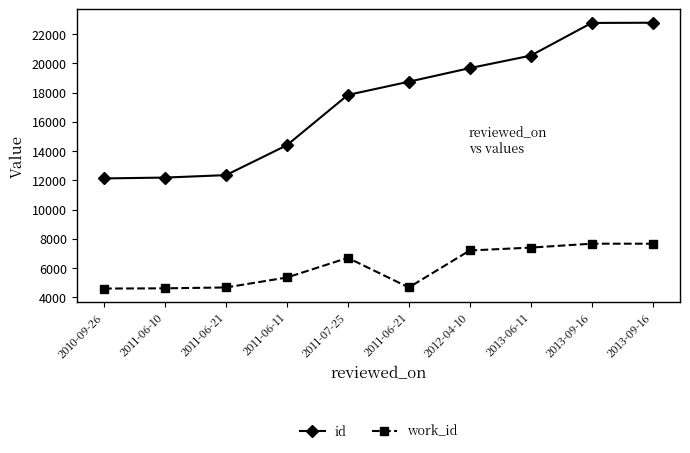

Does the chart display data point markers on the line(s)?

Yes